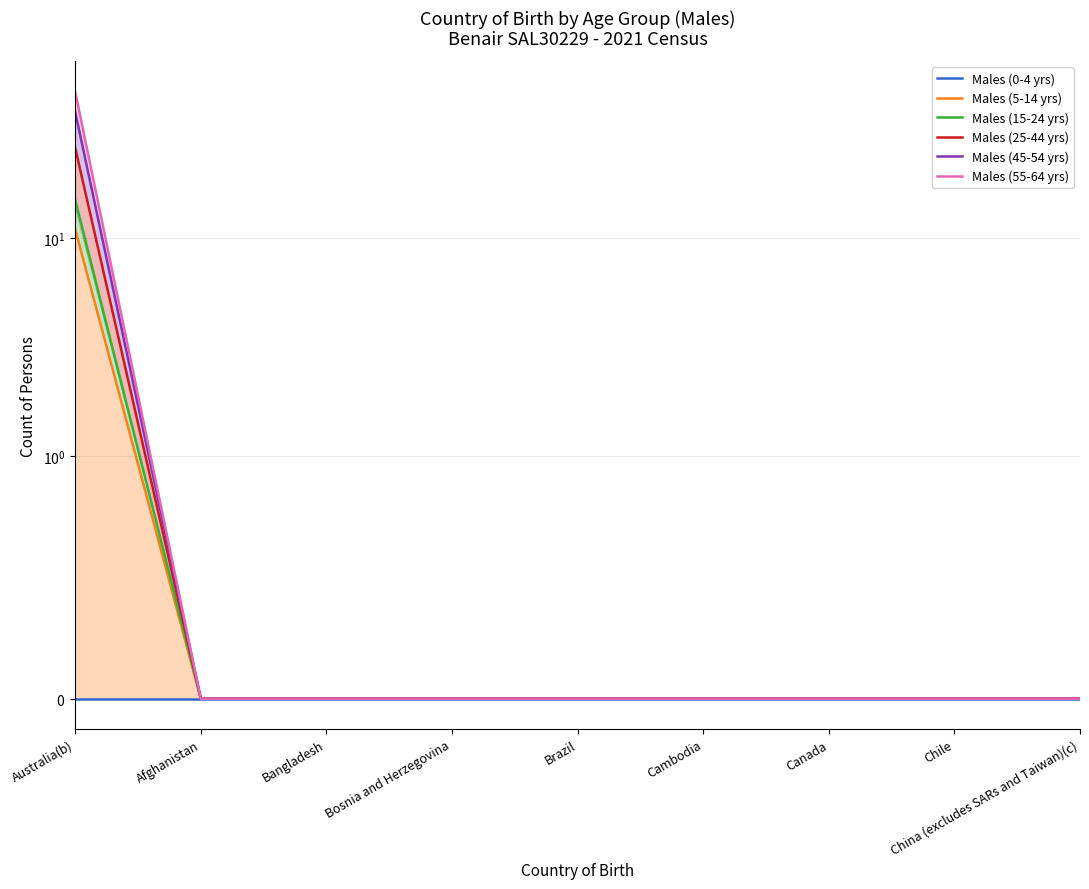

At which label is Males (0-4 yrs) closest to 0?

Australia(b)